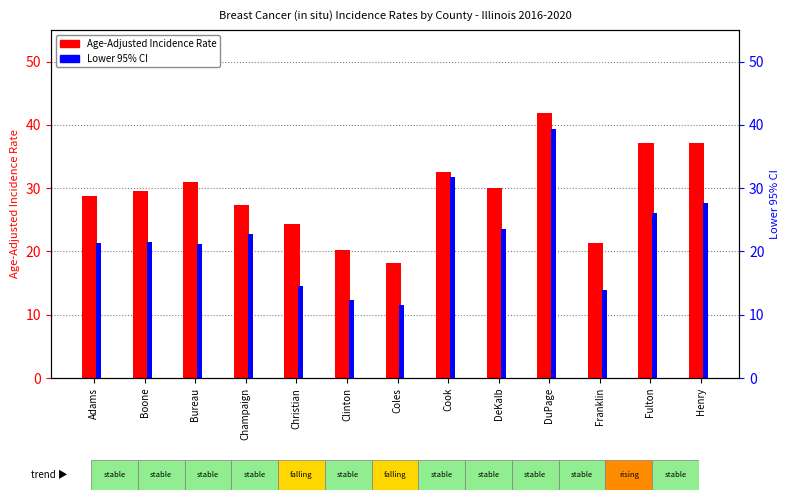

What is the sum of all Age-Adjusted Incidence Rate values?

379.4